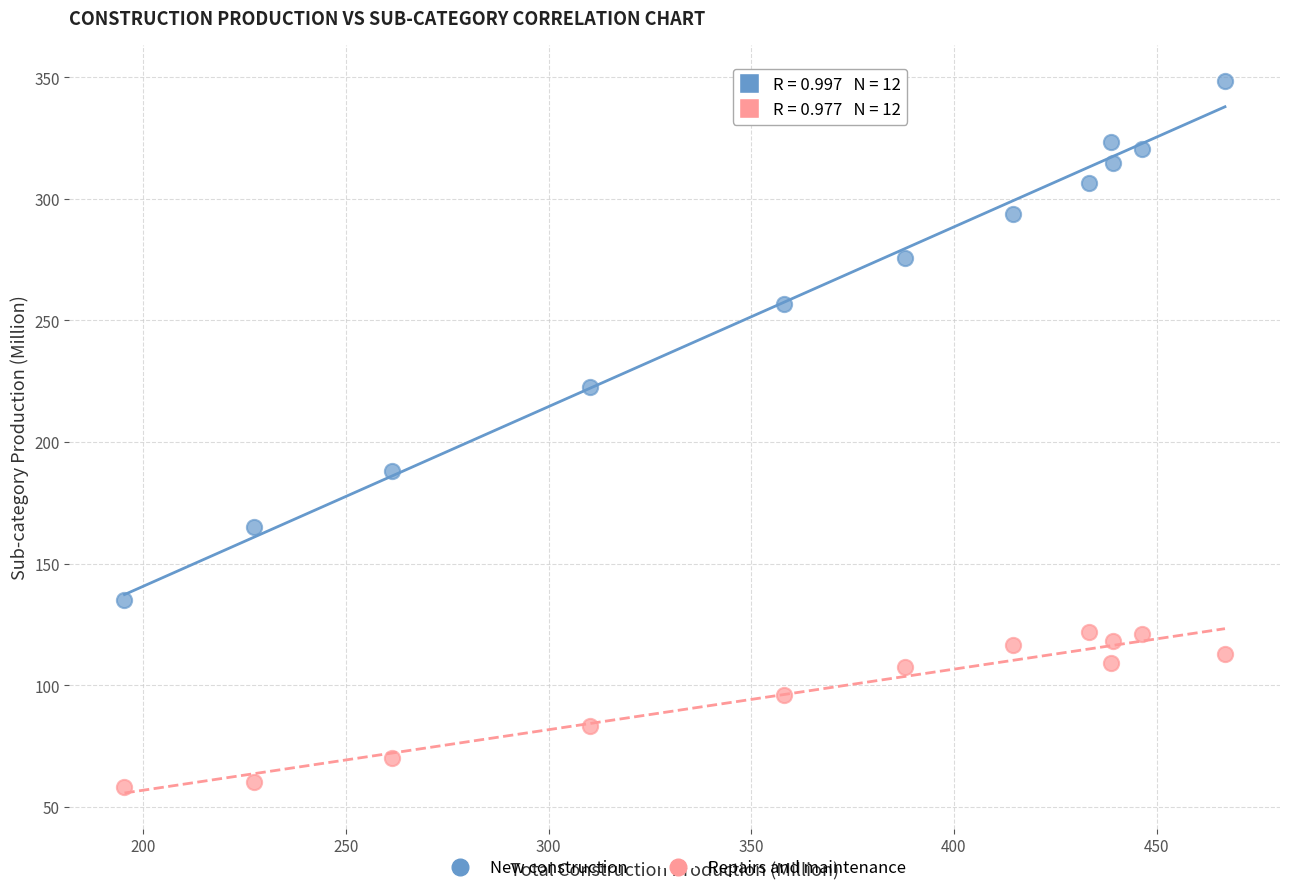

Which series has the largest Y range (max minus min)?

New construction